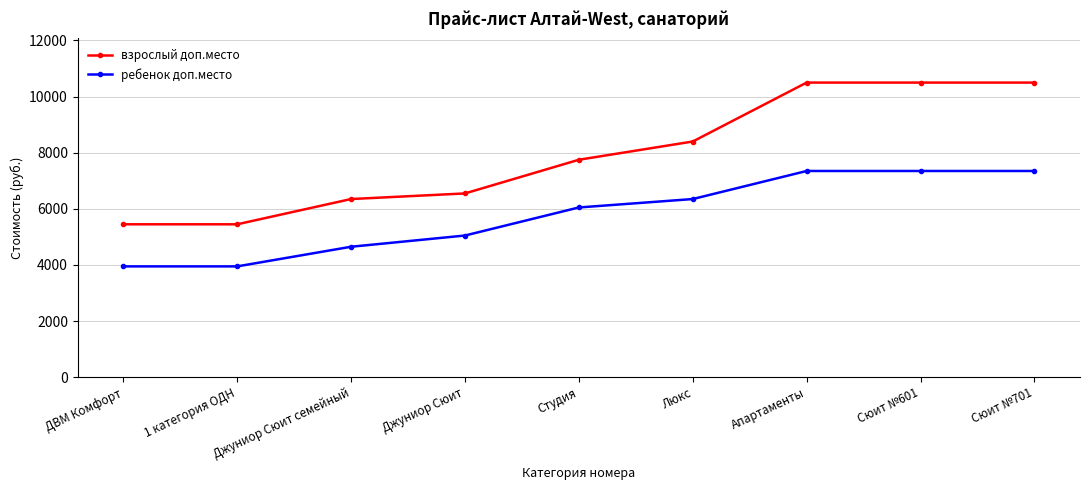

What is the difference between the highest and lowest values at Студия?

1700